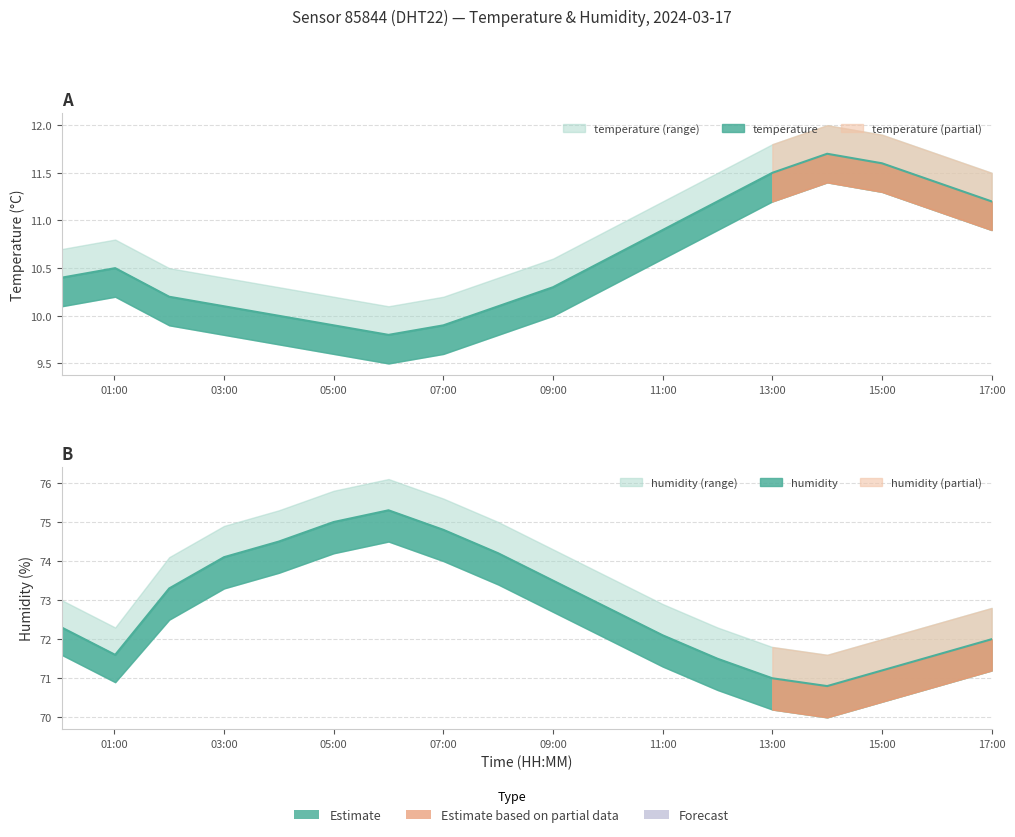

Rank the series by their maximum value, from highest to lowest.

humidity, temperature